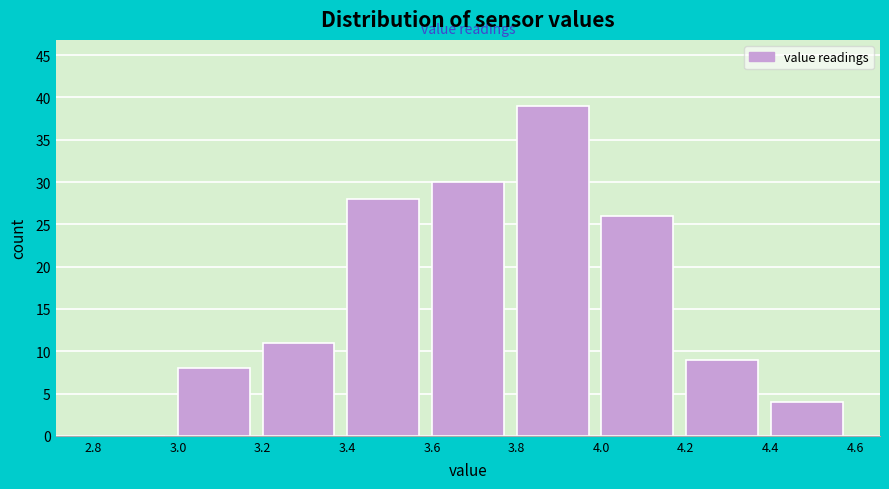

Reading left to right, list every bar in this chart as the range it spans on the x-axis followed by its height. The values are not printed on the chart, so give them approximately, as read against the axis.

2.8 to 3.0: 0
3.0 to 3.2: 8
3.2 to 3.4: 11
3.4 to 3.6: 28
3.6 to 3.8: 30
3.8 to 4.0: 39
4.0 to 4.2: 26
4.2 to 4.4: 9
4.4 to 4.6: 4